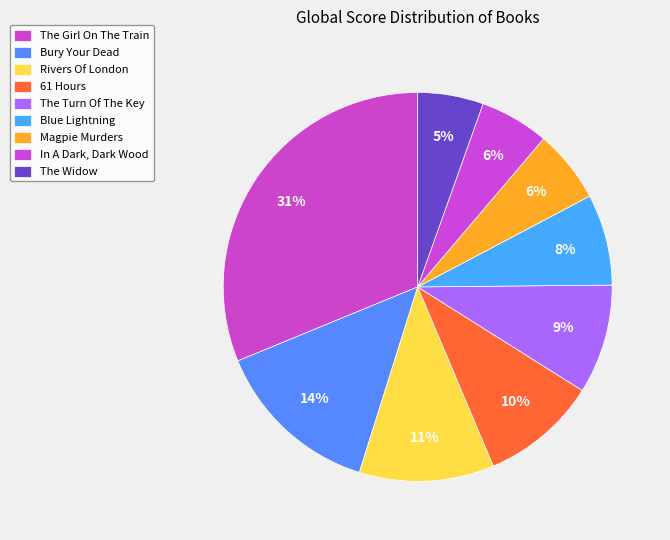

What percentage do The Turn Of The Key and The Widow together represent?

14.5%